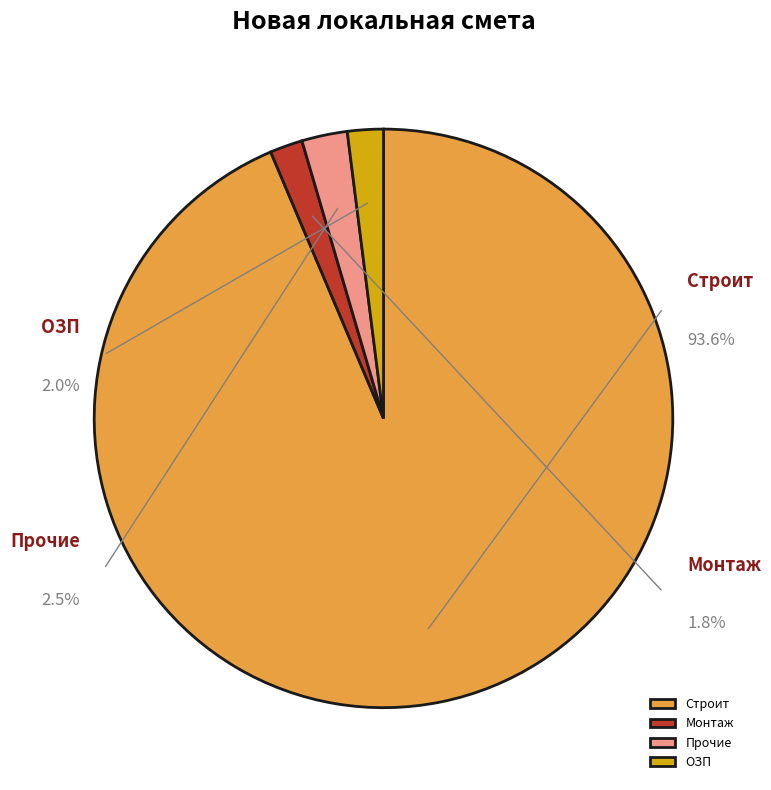

Approximately how many times larger is the value at ОЗП compared to Прочие?

0.8